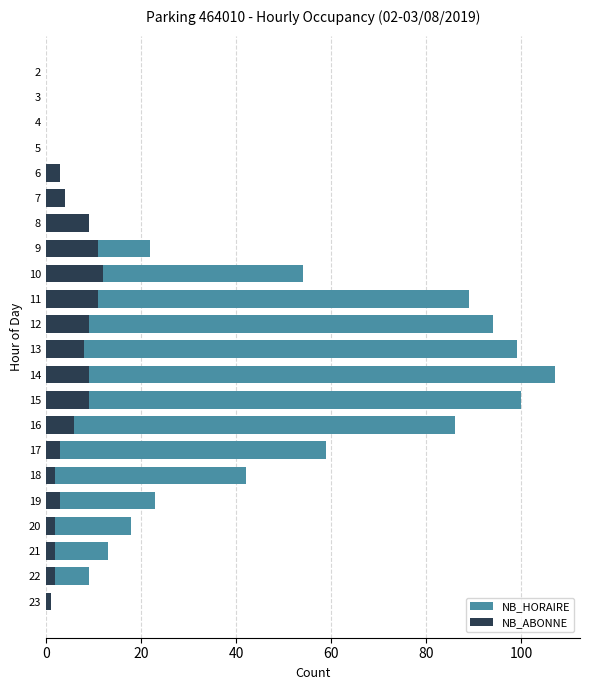

Does the chart contain stacked bars?

No